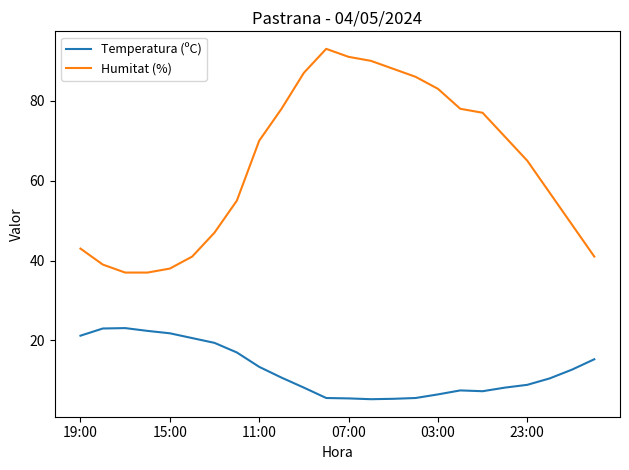

List the series in order of their overall mean, highest first.

Humitat (%), Temperatura (ºC)